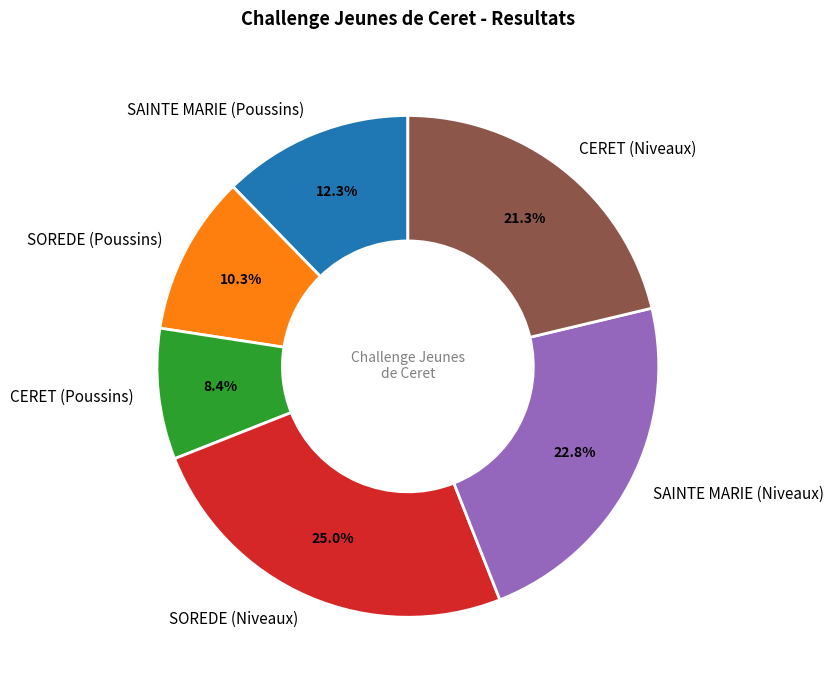

The SAINTE MARIE (Niveaux) slice represents 33% of the pie. True or false?

False